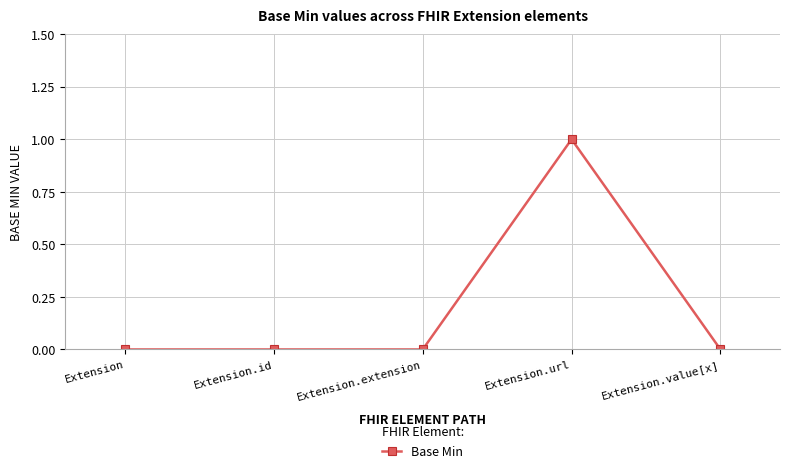

How many distinct data groups are displayed?

1